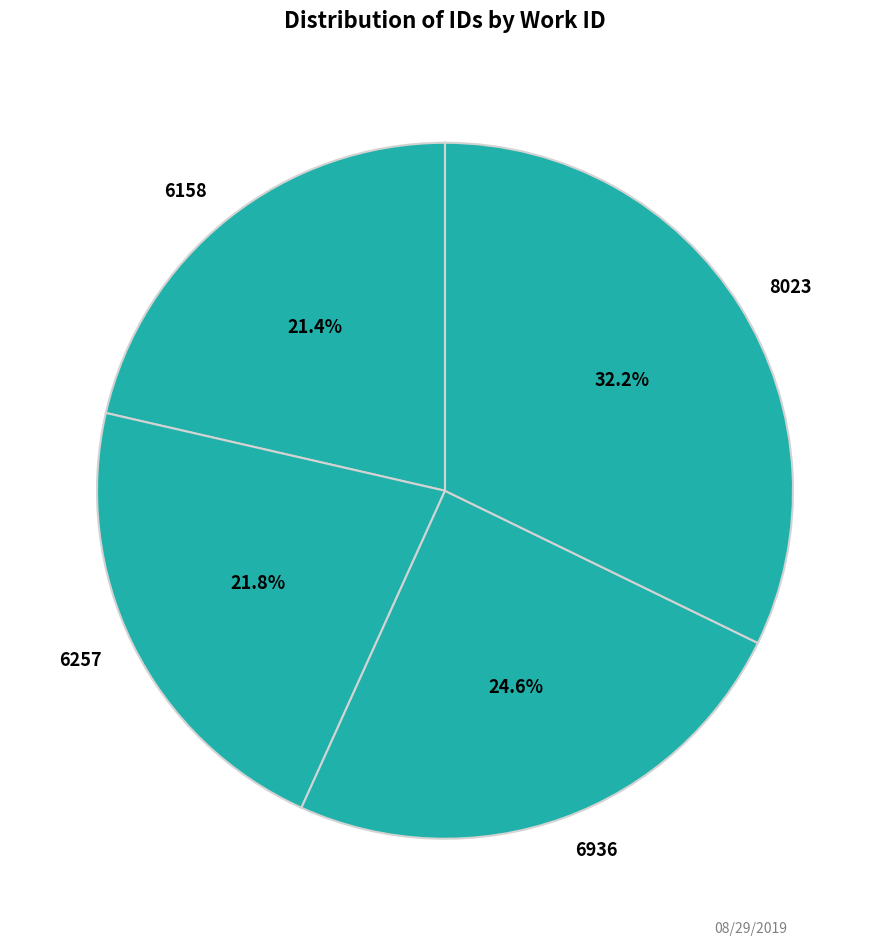

Does 6257 represent more than half of the total?

No